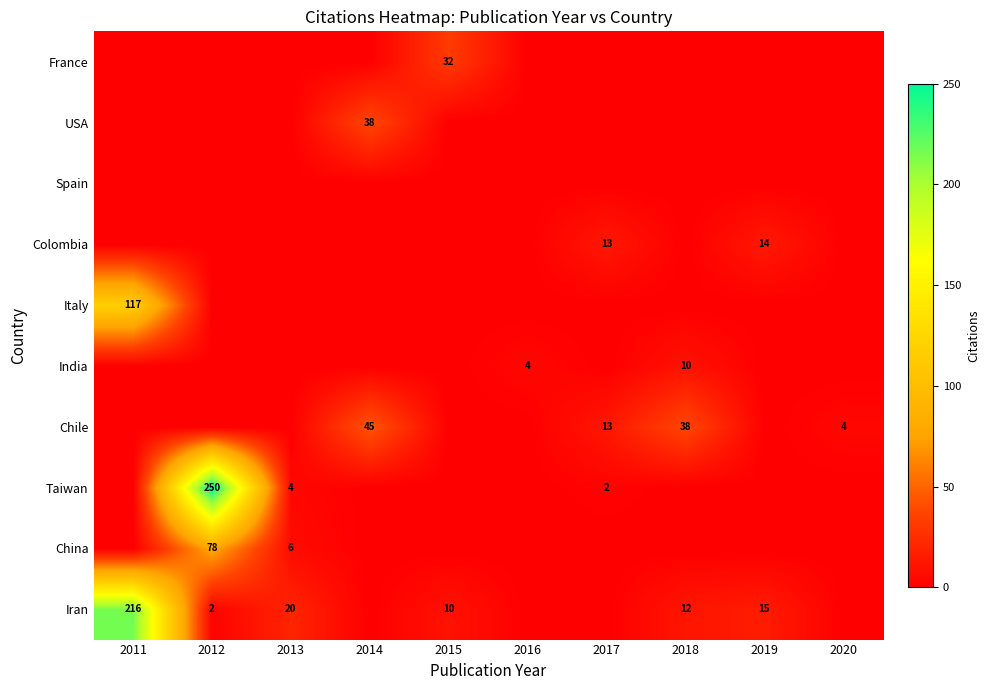

The value of Colombia at 2018 is 4. True or false?

False